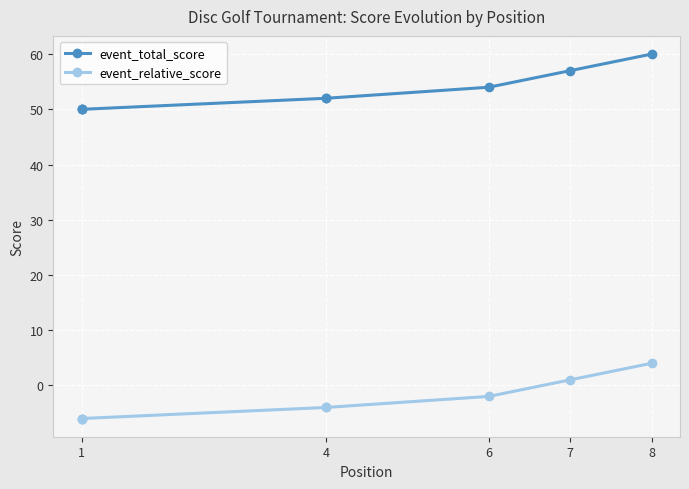

True or false: event_total_score and event_relative_score intersect in this chart.

False